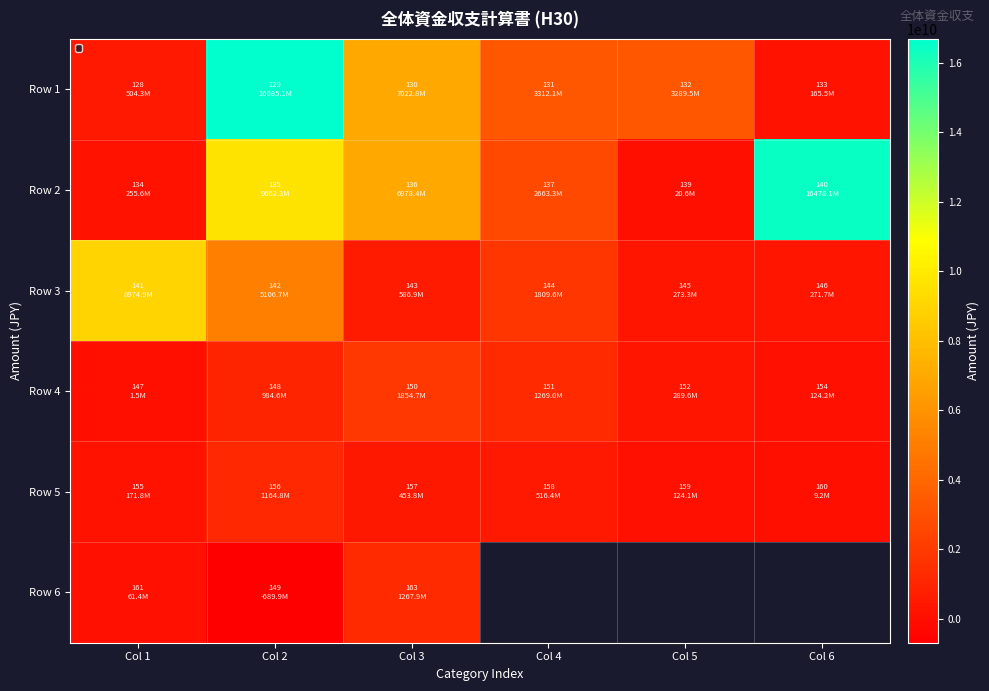

The value of Row 2 at Col 4 is 1500672135.2. True or false?

False